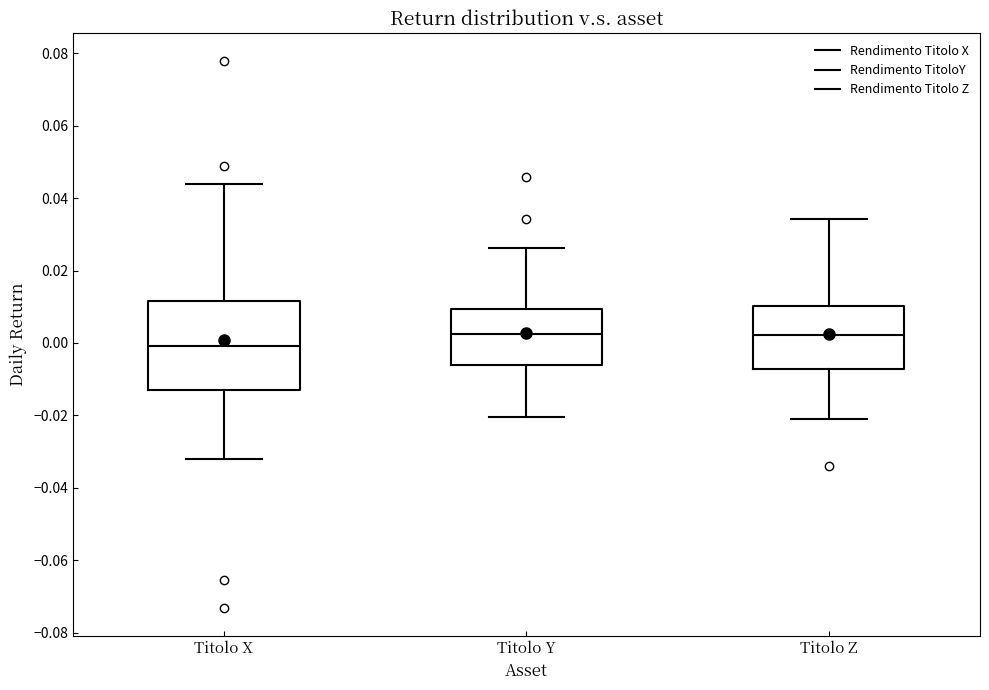

Reading left to right, read every box against the y-axis: the position of its median line, the range the box covers, and the ends of its whiskers. The values are not printed on the chart, so give them approximately, as read against the axis.

Titolo X: median 0.000, box -0.014 to 0.012, whiskers -0.032 to 0.044
Titolo Y: median 0.002, box -0.006 to 0.010, whiskers -0.020 to 0.026
Titolo Z: median 0.002, box -0.008 to 0.010, whiskers -0.022 to 0.034